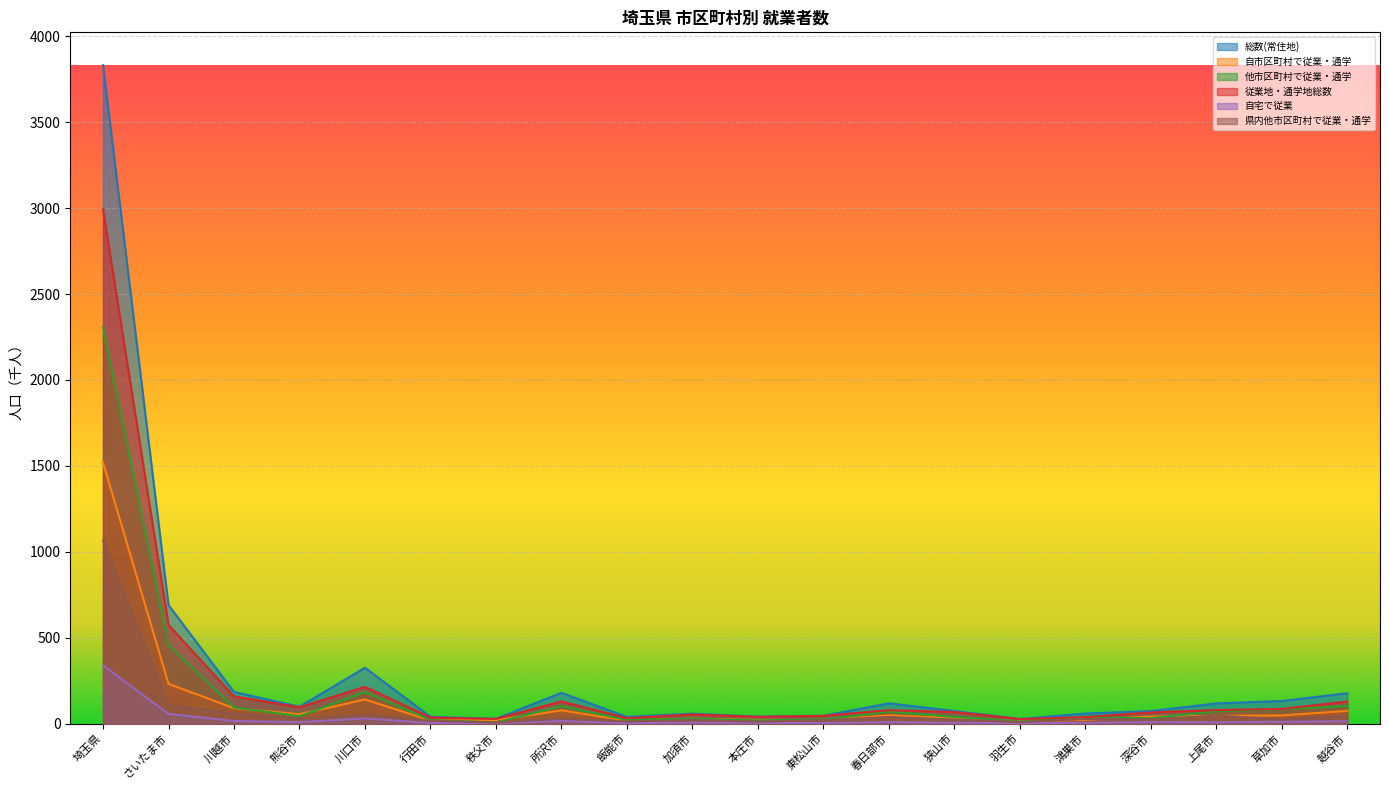

What is the label of the 10th point from the right?

本庄市